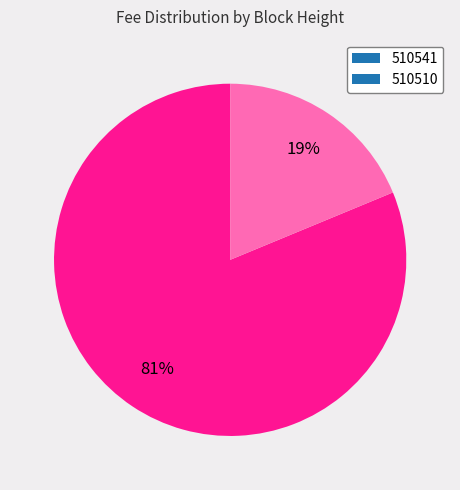

Which category accounts for the majority?

510541